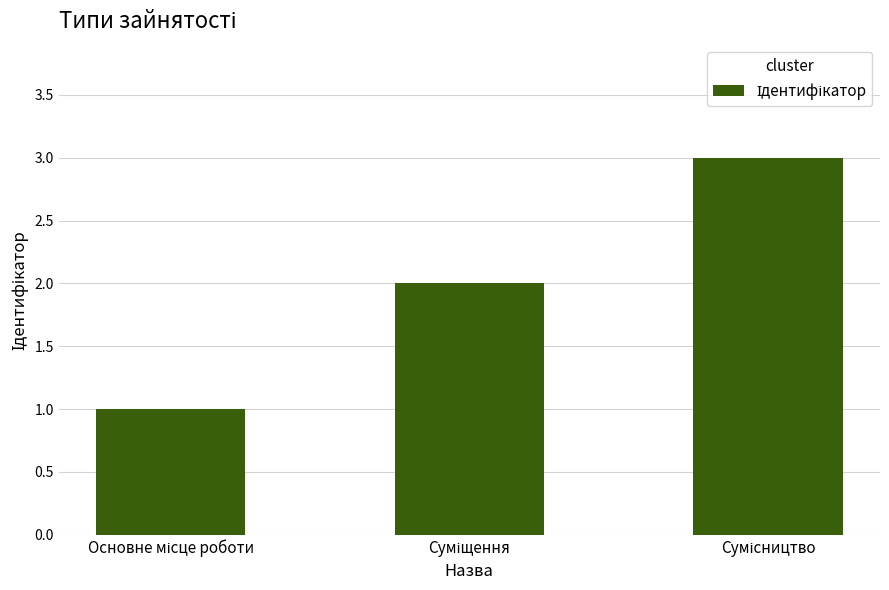

What is the greatest value displayed?

3